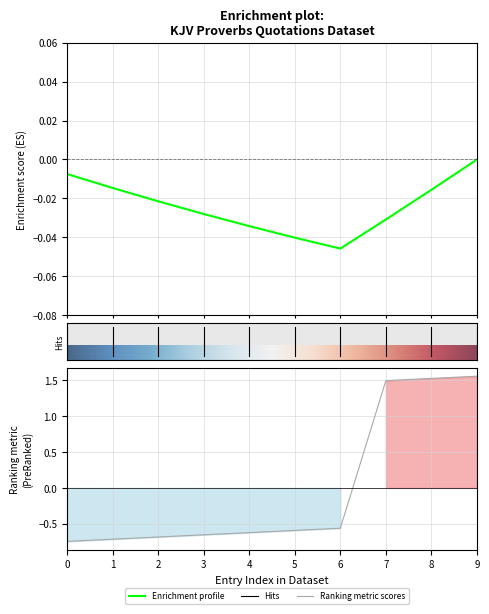

Reading right to left, extract all data points from this chart.

1.6	1.5	1.5	-0.6	-0.6	-0.6	-0.7	-0.7	-0.7	-0.7